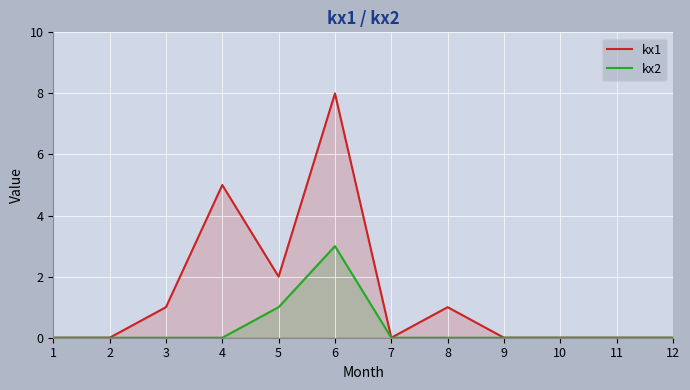

Which series has the largest total across all categories?

kx1